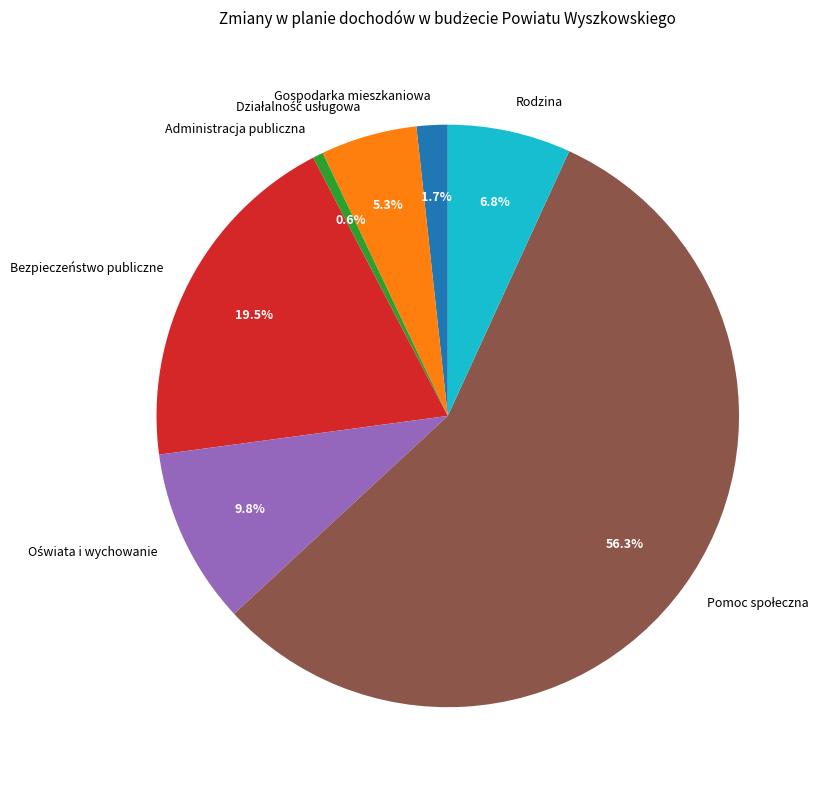

Is there a majority slice in this chart?

Yes